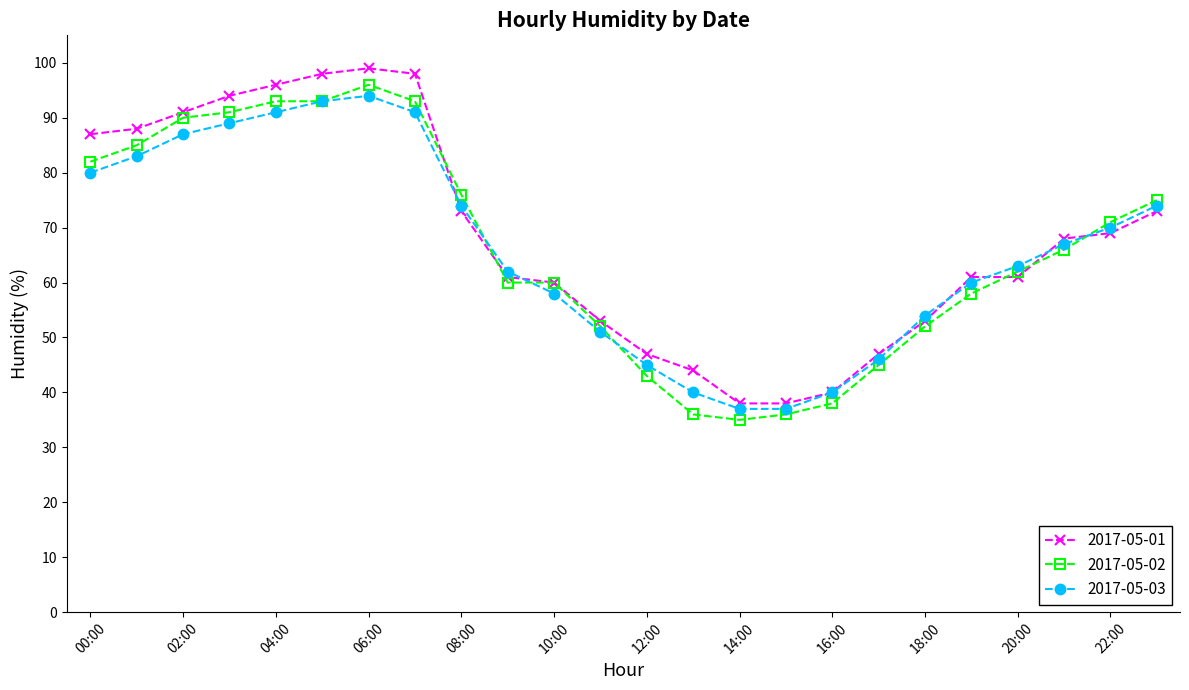

What is the value of the 2017-05-01 point at the 19th from the left?

53